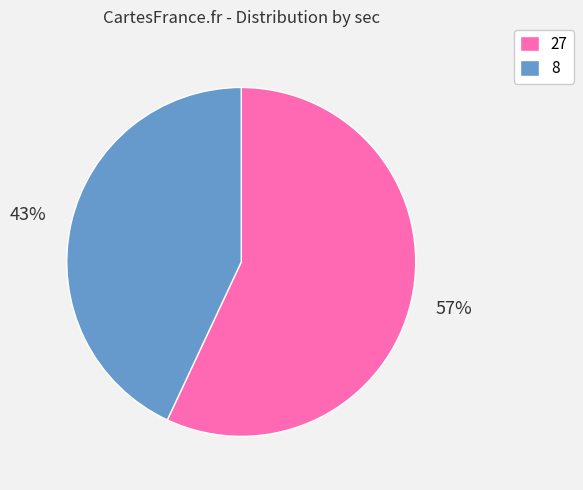

Does 27 represent more than half of the total?

Yes